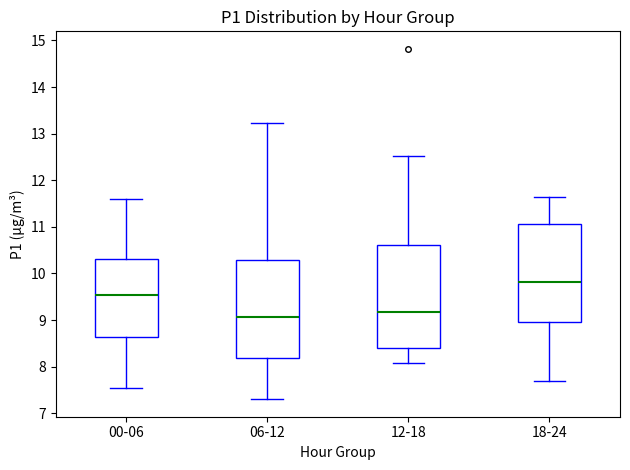

Where is the upper edge of the box for 18-24 on the y-axis? The values are not printed on the chart, so give them approximately, as read against the axis.

11.1